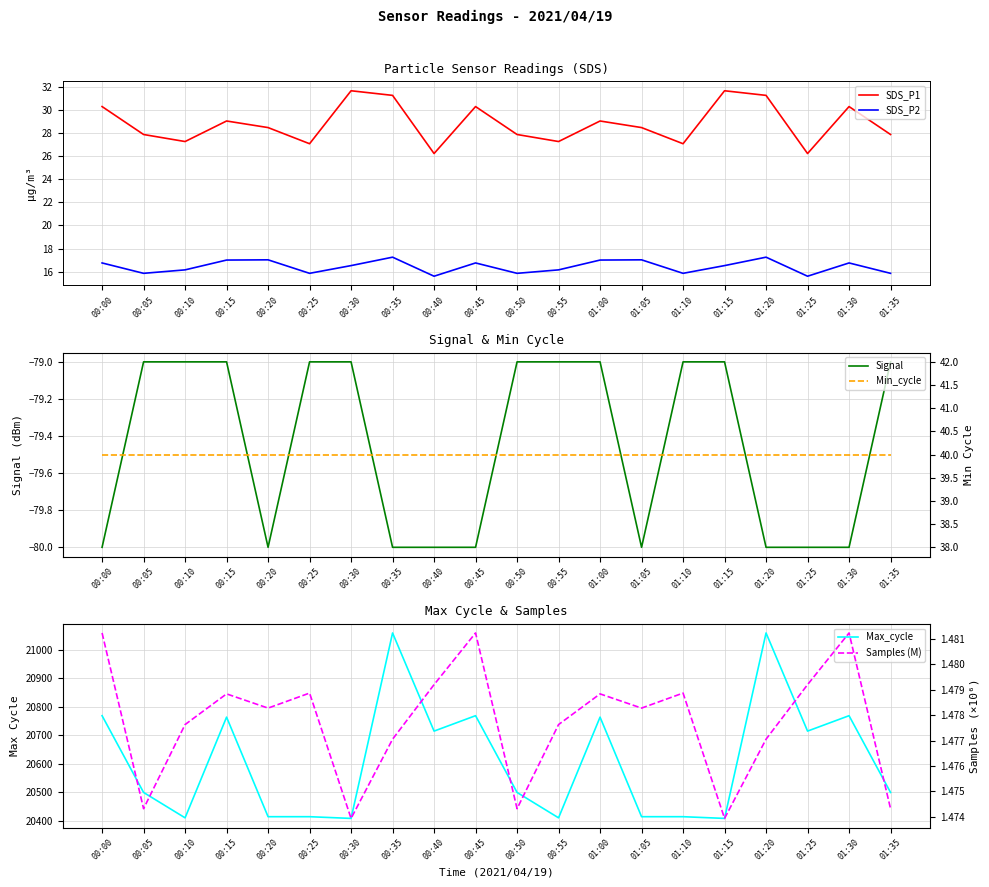

True or false: Max_cycle and Min_cycle cross at least once.

False